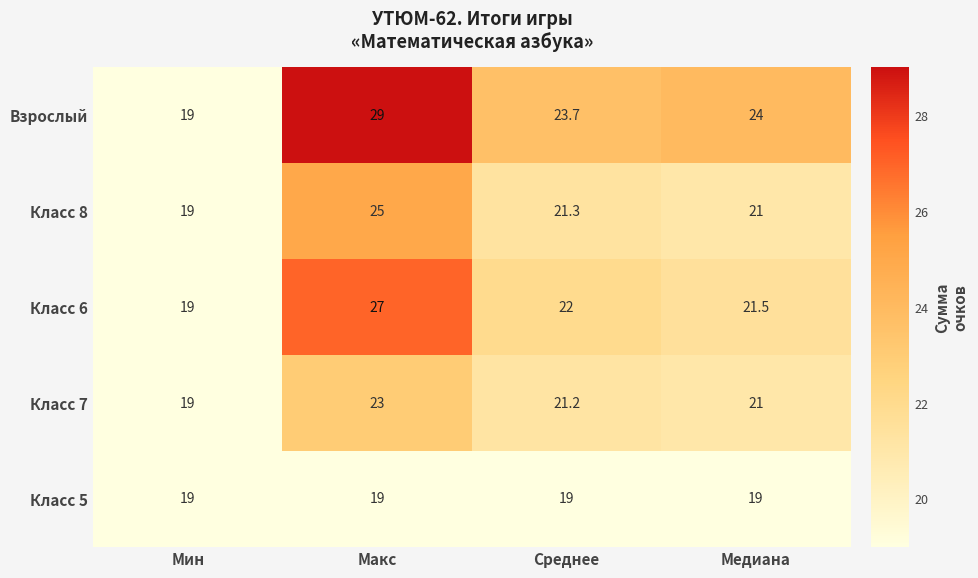

What is the difference between the maximum and minimum values in the Класс 6 series?

8.0